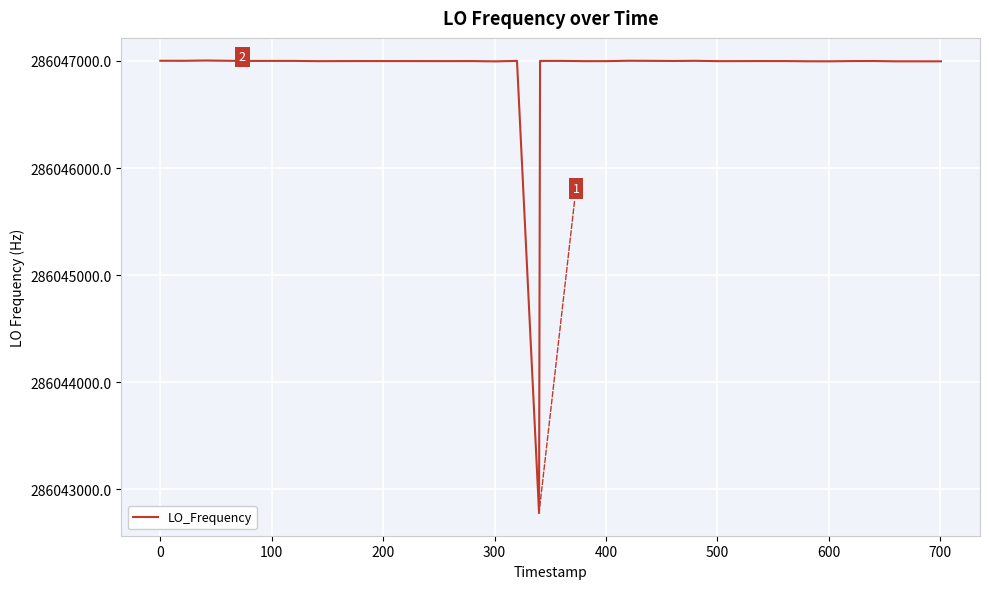

What is the maximum value shown in the chart?

286047004.4